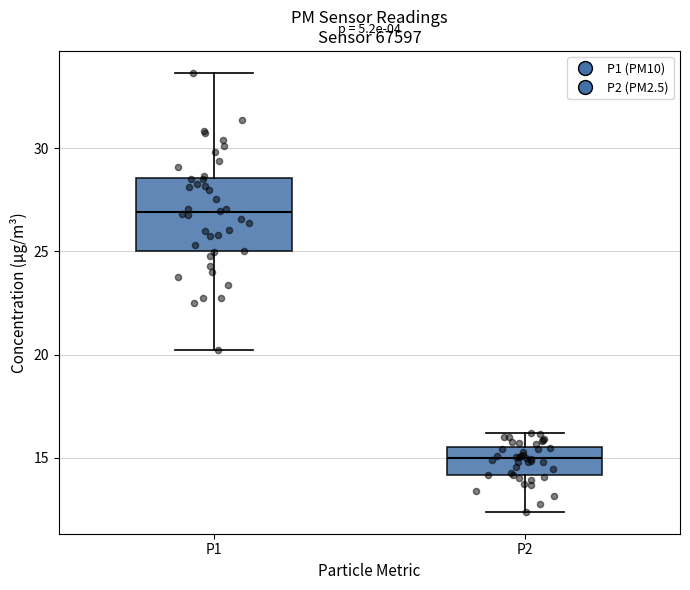

Where does the median line of the box for P1 sit on the y-axis? The values are not printed on the chart, so give them approximately, as read against the axis.

27.0